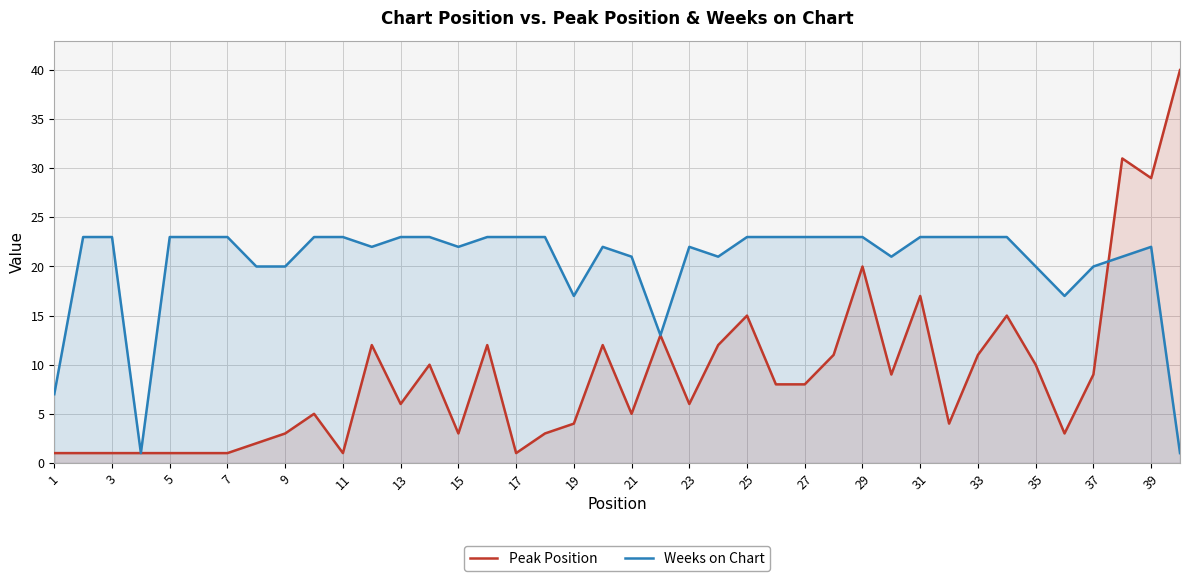

What is the maximum value shown in the chart?

40